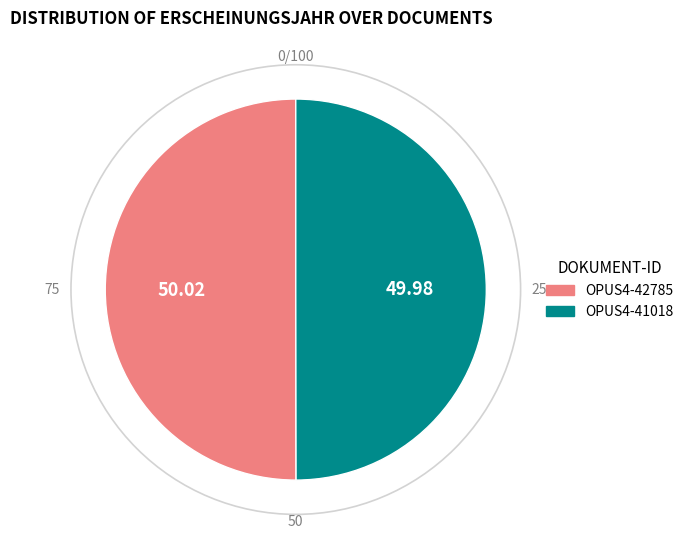

Is the sum of OPUS4-41018 and OPUS4-42785 greater than half?

Yes